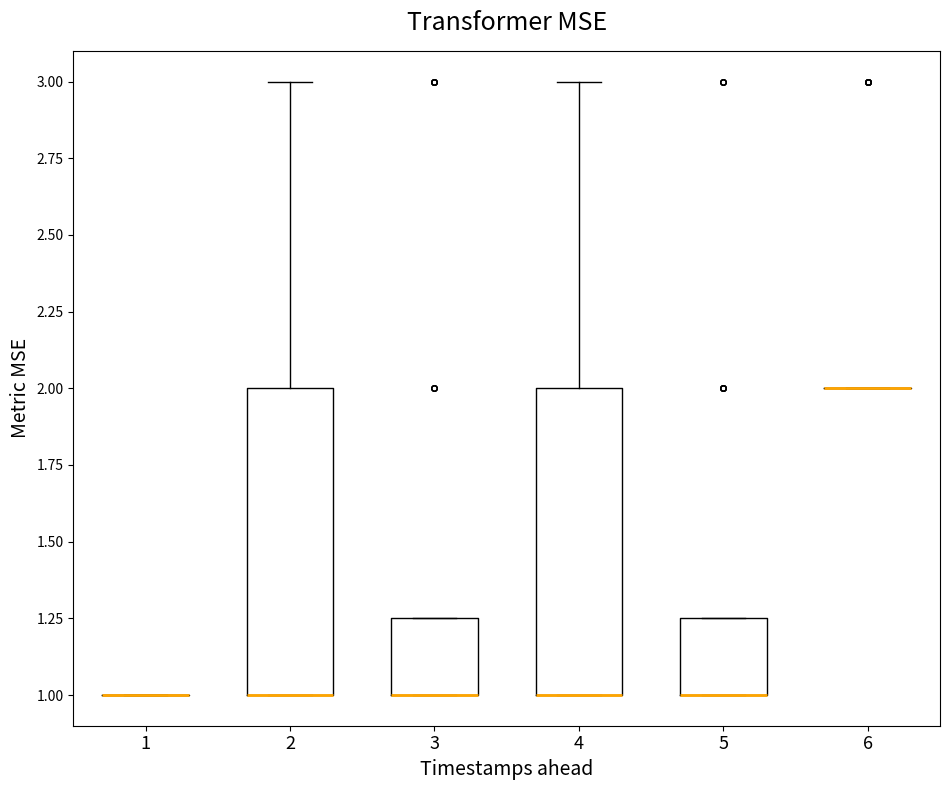

Reading left to right, read every box against the y-axis: the position of its median line, the range the box covers, and the ends of its whiskers. The values are not printed on the chart, so give them approximately, as read against the axis.

1: box collapsed to a line at 1.00, whiskers 1.00 to 1.00
2: median 1.00 (drawn on the box's lower edge), box 1.00 to 2.00, whiskers 1.00 to 3.00
3: median 1.00 (drawn on the box's lower edge), box 1.00 to 1.25, whiskers 1.00 to 1.25
4: median 1.00 (drawn on the box's lower edge), box 1.00 to 2.00, whiskers 1.00 to 3.00
5: median 1.00 (drawn on the box's lower edge), box 1.00 to 1.25, whiskers 1.00 to 1.25
6: box collapsed to a line at 2.00, whiskers 2.00 to 2.00